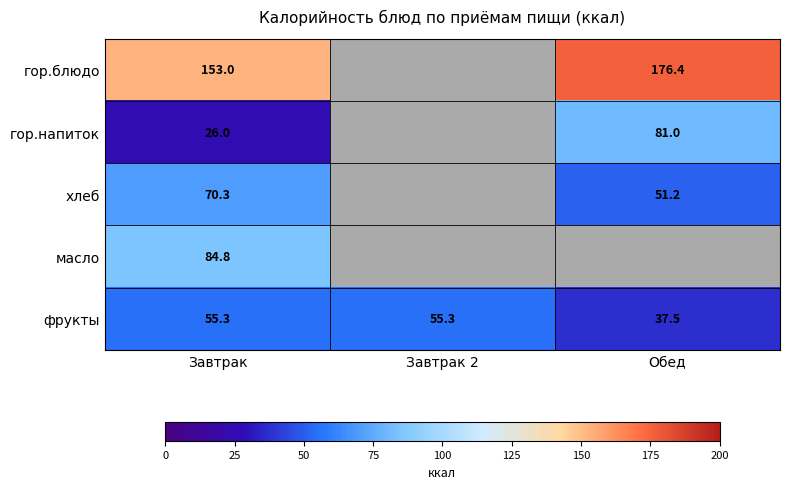

What is the approximate value of фрукты at Завтрак?

55.3